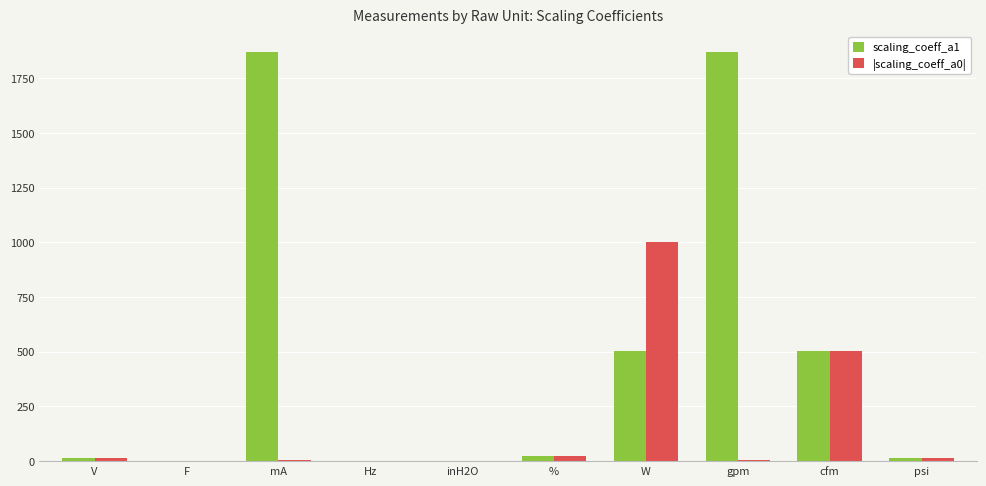

Which series has the largest total across all categories?

scaling_coeff_a1